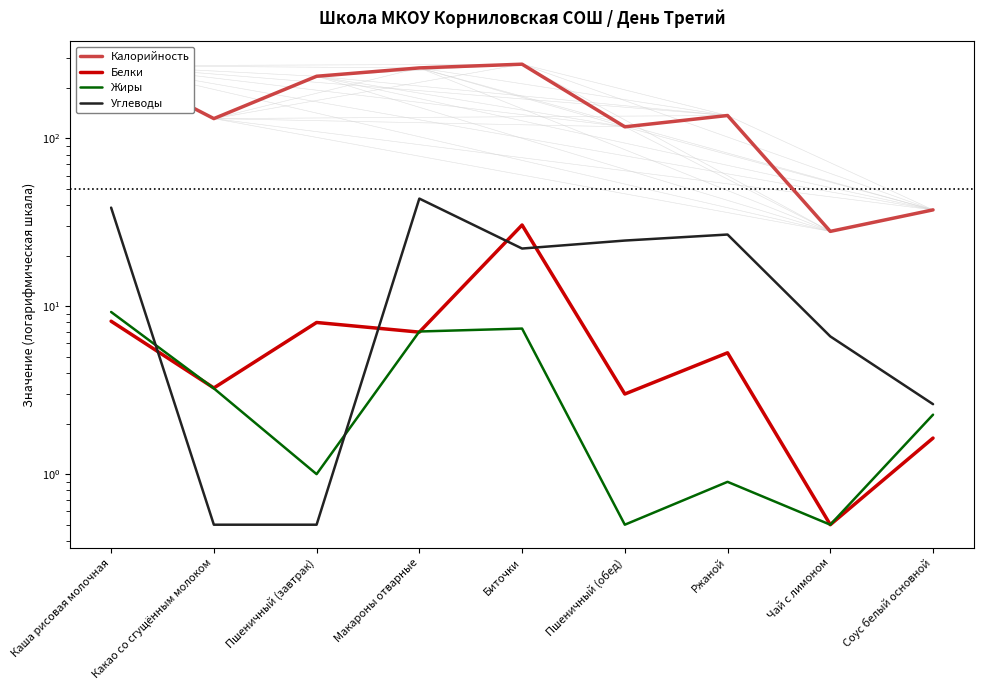

Which has a higher value, Биточки or Соус белый основной?

Биточки